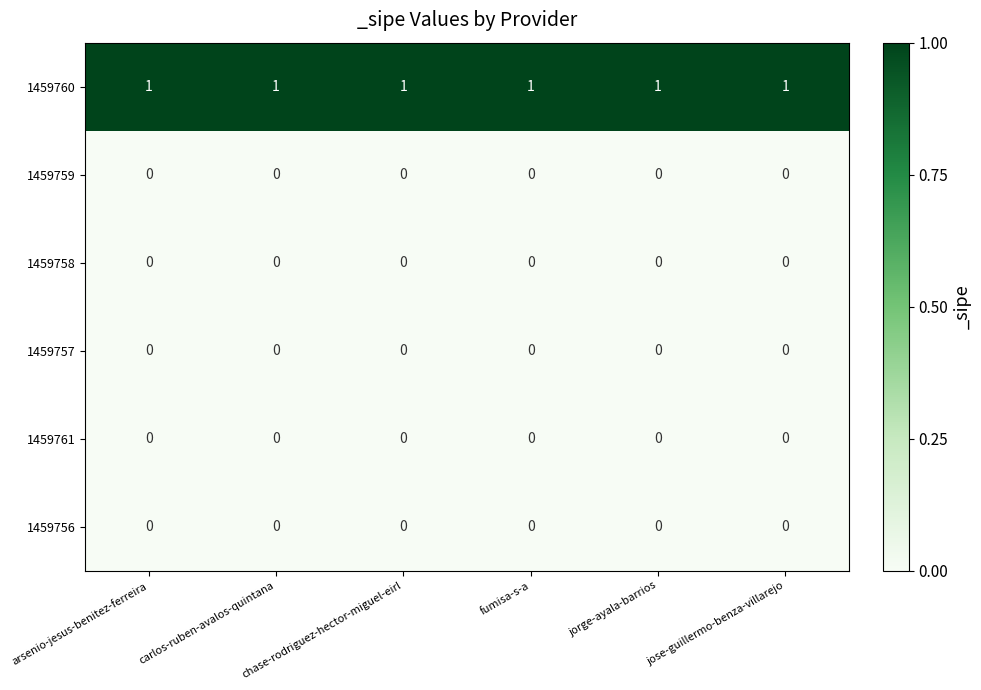

Is it true that 1459760 equals 1 at fumisa-s-a?

True